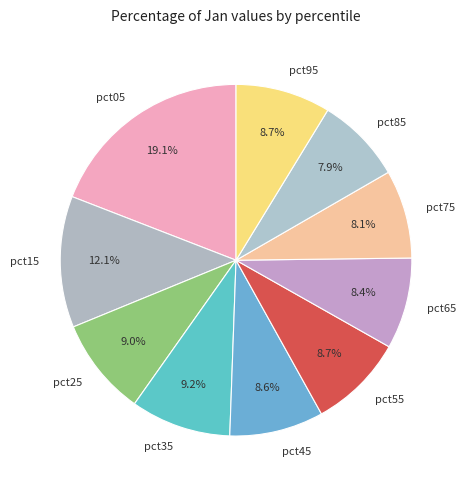

Is pct95 the majority of the pie?

No